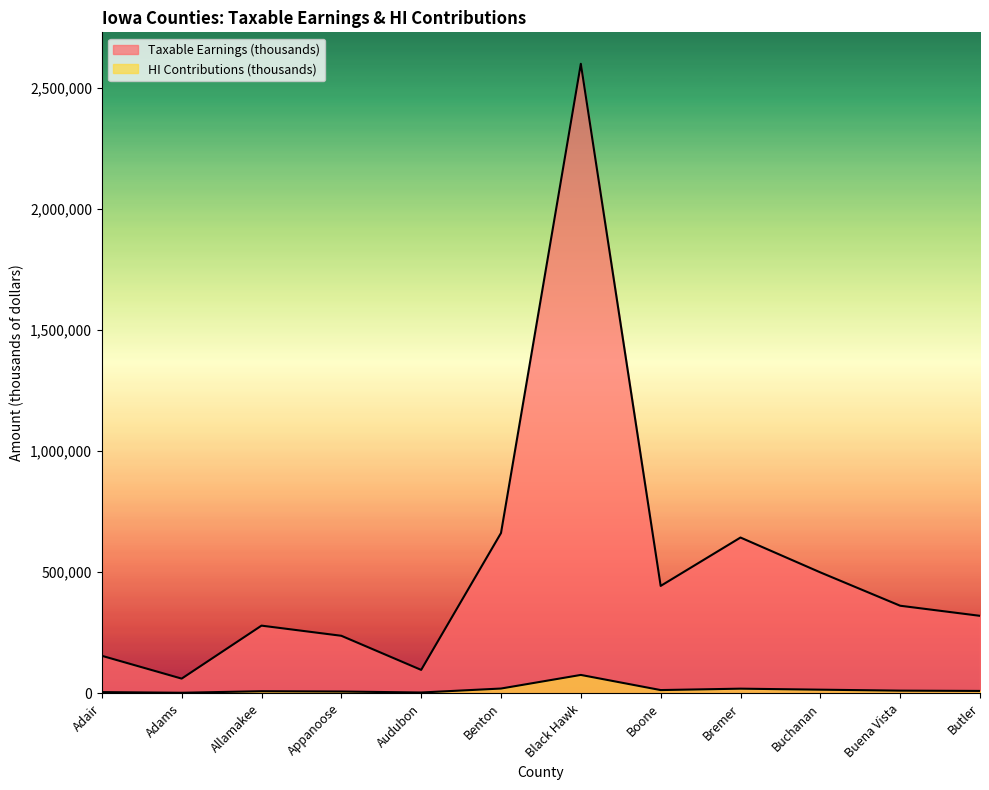

The value of Taxable Earnings (thousands) at Buchanan is 831047. True or false?

False